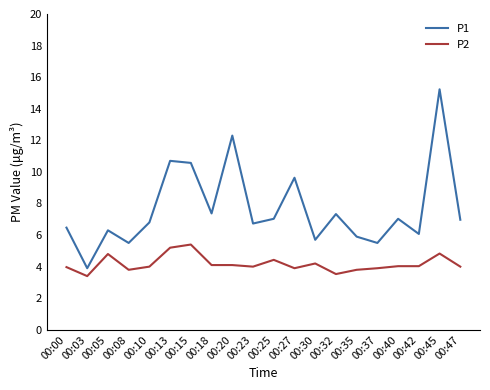

At which category does P2 reach its first local valley?

00:03